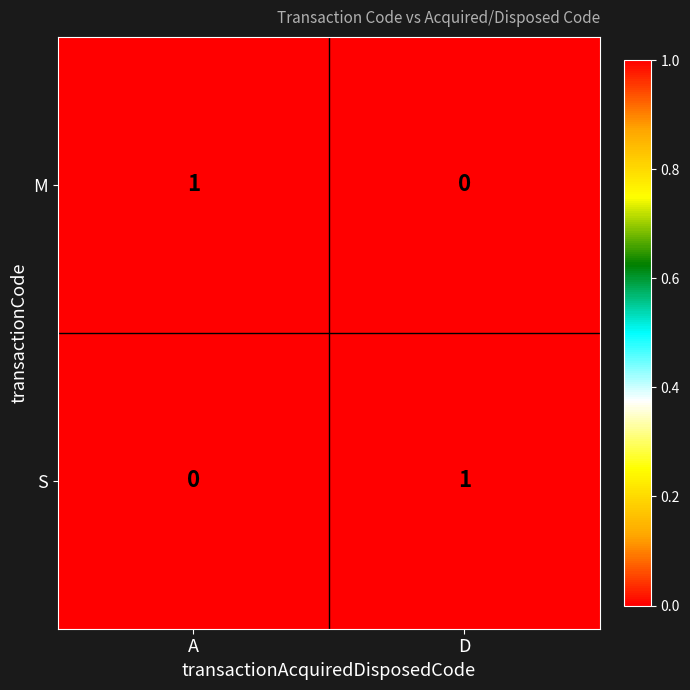

Reading left to right, transcribe all the data shown in this chart.

M: 1	0
S: 0	1